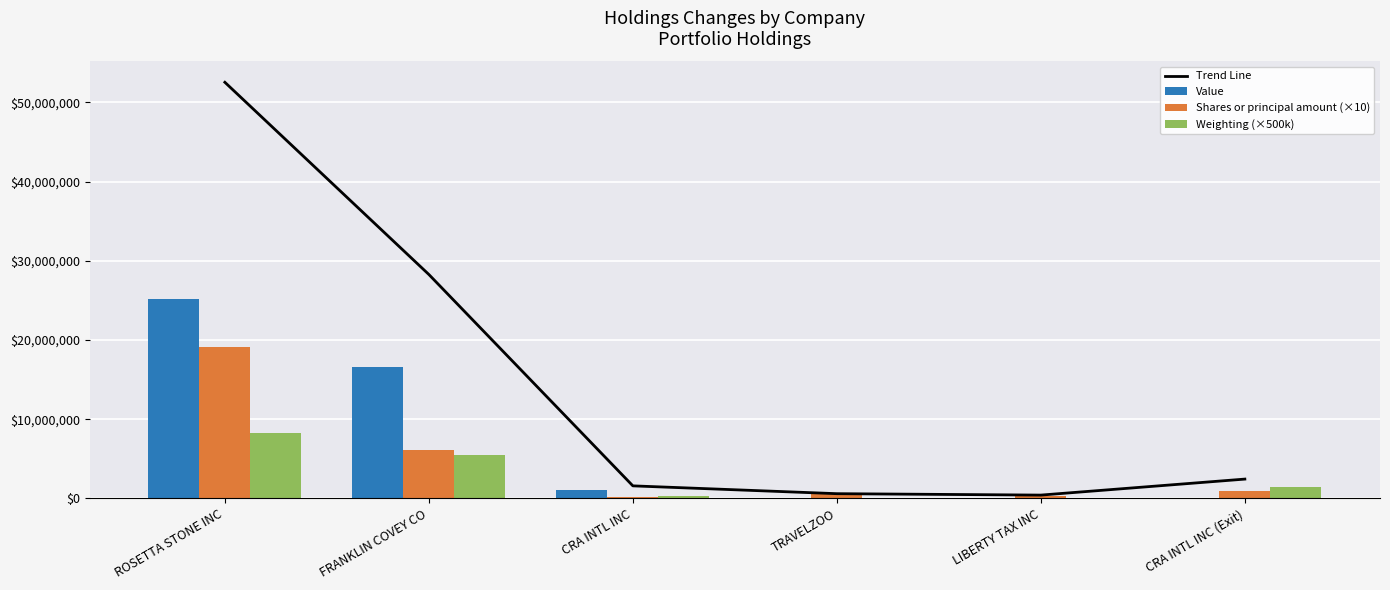

Reading right to left, extract all data points from this chart.

Trend Line: CRA INTL INC (Exit)=2445000.0	LIBERTY TAX INC=424240.0	TRAVELZOO=603000.0	CRA INTL INC=1590500.0	FRANKLIN COVEY CO=28275000.0	ROSETTA STONE INC=52540540.0
Value: CRA INTL INC (Exit)=0.0	LIBERTY TAX INC=0.0	TRAVELZOO=0.0	CRA INTL INC=1046000.0	FRANKLIN COVEY CO=16624000.0	ROSETTA STONE INC=25144000.0
Shares or principal amount (×10): CRA INTL INC (Exit)=1003000.0	LIBERTY TAX INC=313740.0	TRAVELZOO=500000.0	CRA INTL INC=200000.0	FRANKLIN COVEY CO=6180000.0	ROSETTA STONE INC=19121040.0
Weighting (×500k): CRA INTL INC (Exit)=1442000.0	LIBERTY TAX INC=110500.0	TRAVELZOO=103000.0	CRA INTL INC=344500.0	FRANKLIN COVEY CO=5471000.0	ROSETTA STONE INC=8275500.0